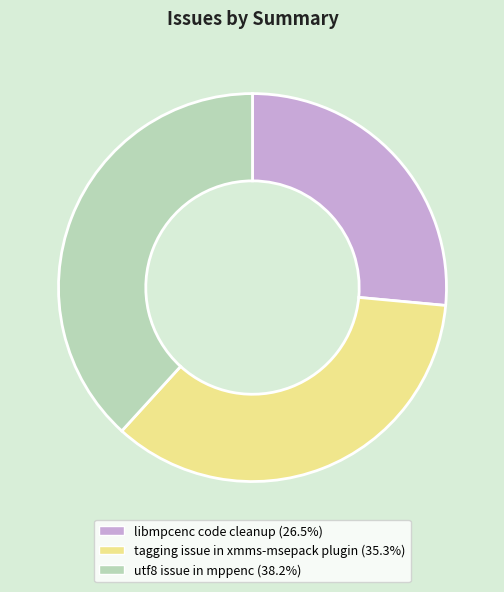

Is the sum of libmpcenc code cleanup and utf8 issue in mppenc greater than half?

Yes